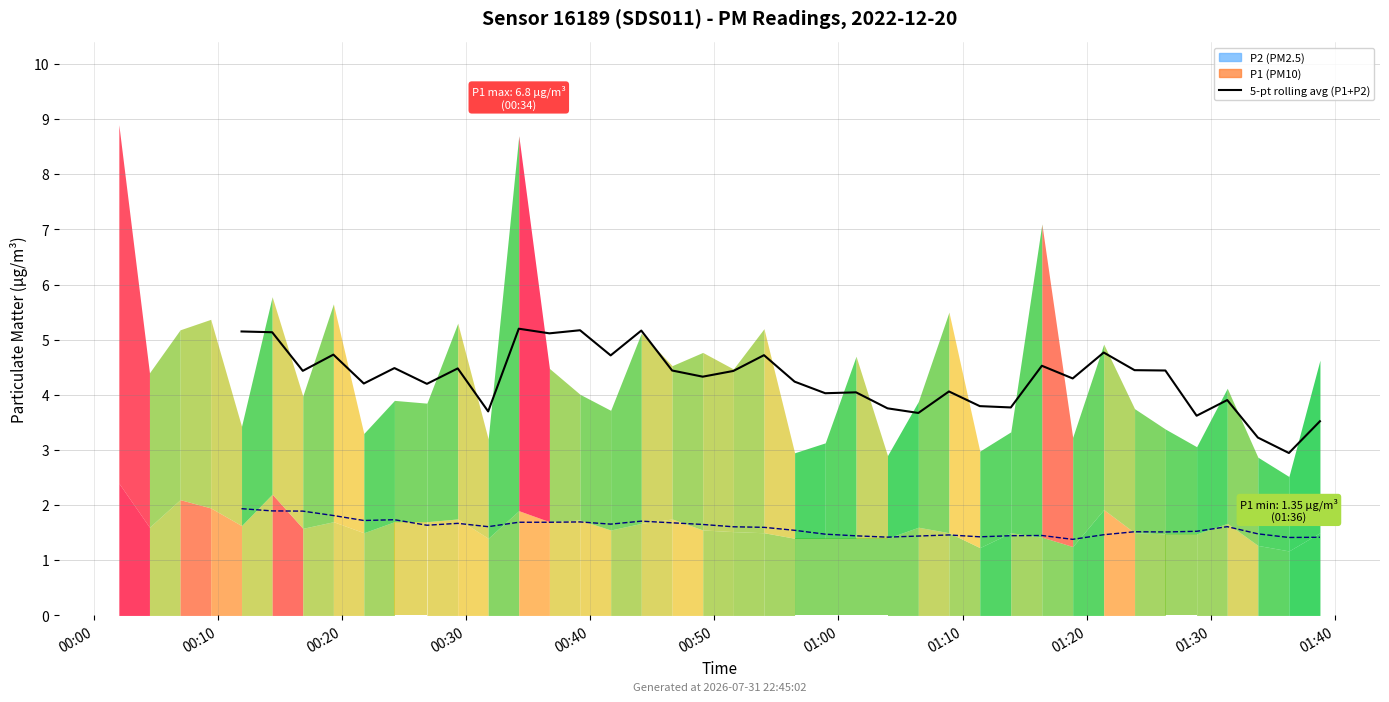

Does the chart display data point markers on the line(s)?

No